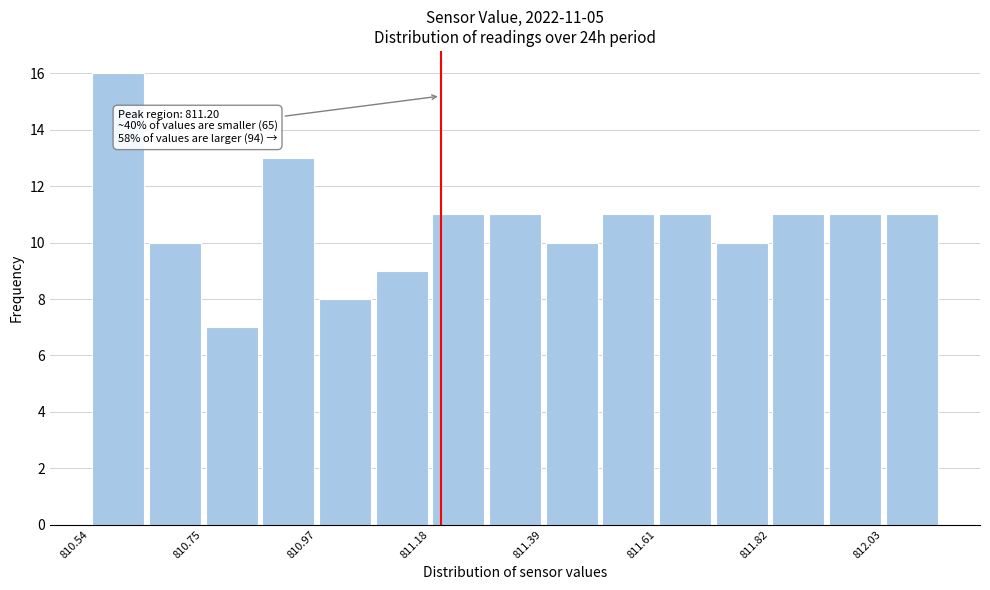

Around what value on the x-axis is the tallest bar? Give the approximate position of its centre, as read against the axis.

810.60